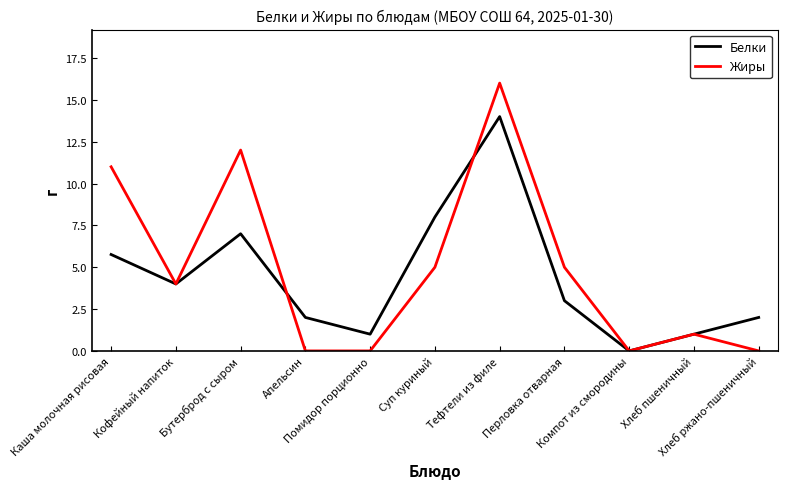

True or false: Белки has a value of -6.0 at Компот из смородины.

False